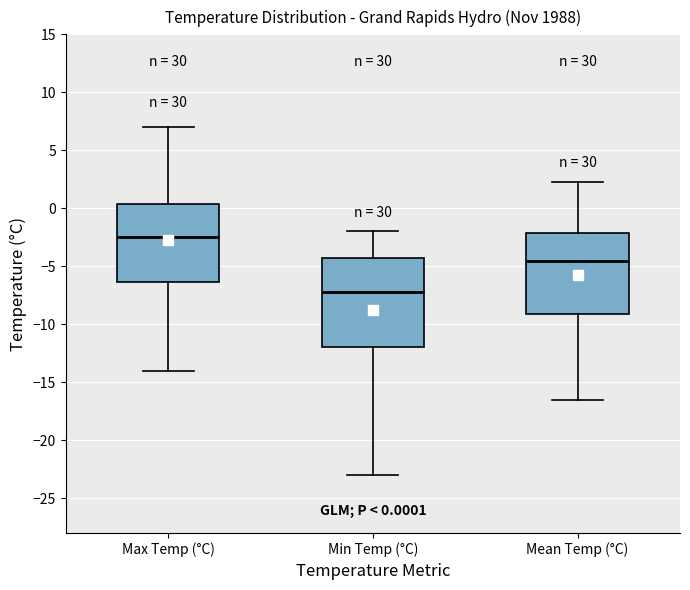

Comparing the boxes themselves (not the whiskers), which one is the tallest?

Min Temp (°C)